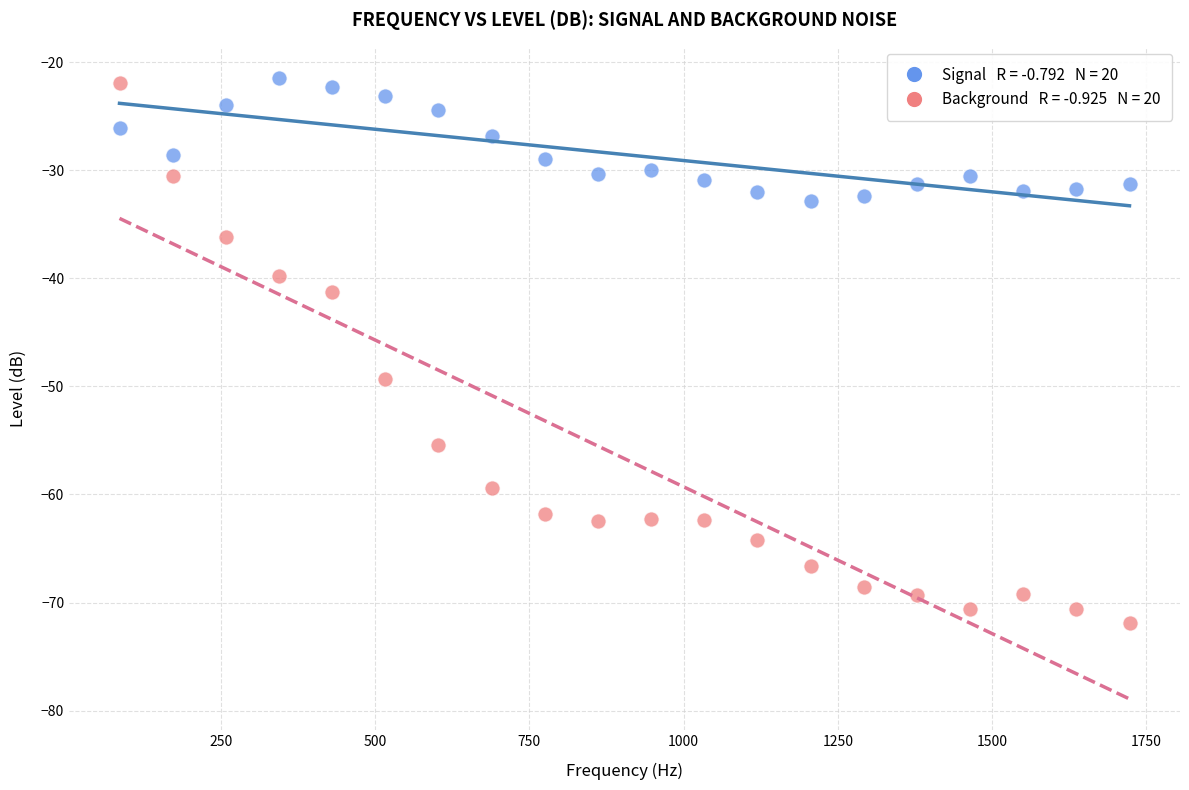

Across all data points, what is the range of X values (max minus min)?

1636.5